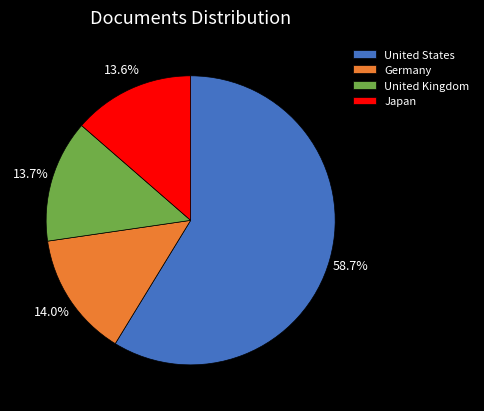

How many segments does this pie chart have?

4